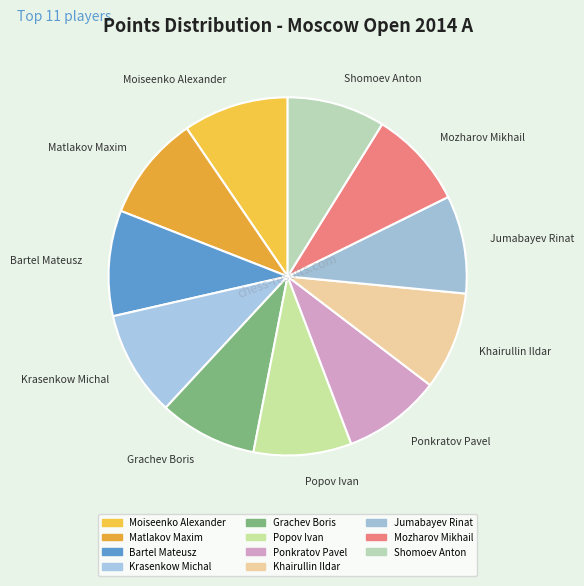

Does Shomoev Anton represent more than half of the total?

No